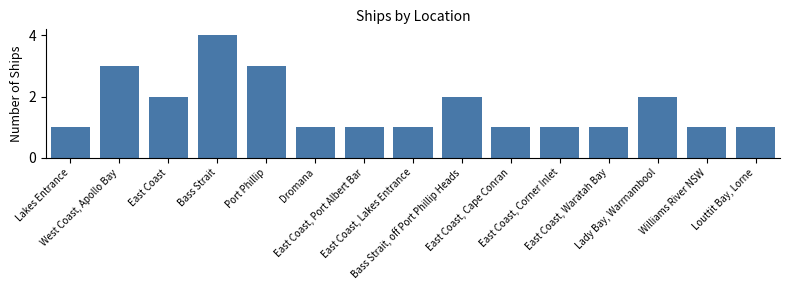

What is the value of the 14th bar from the left?

1